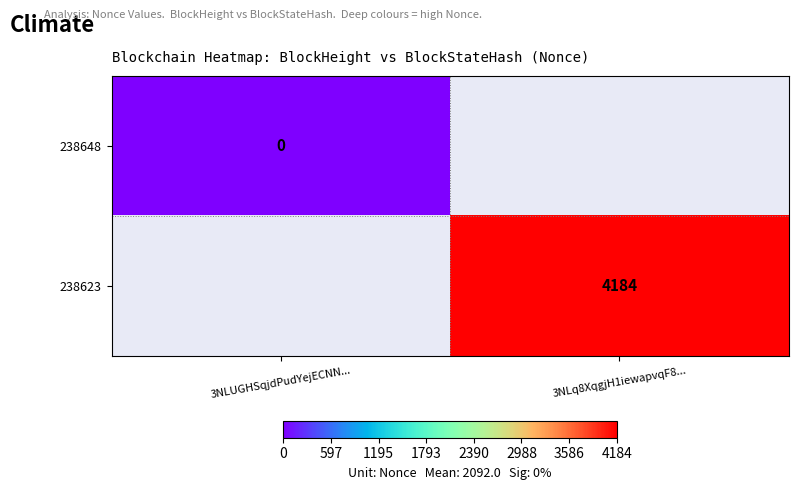

True or false: 238623 has a value of 4184.0 at 3NLq8XqgjH1iewapvqF8....

True